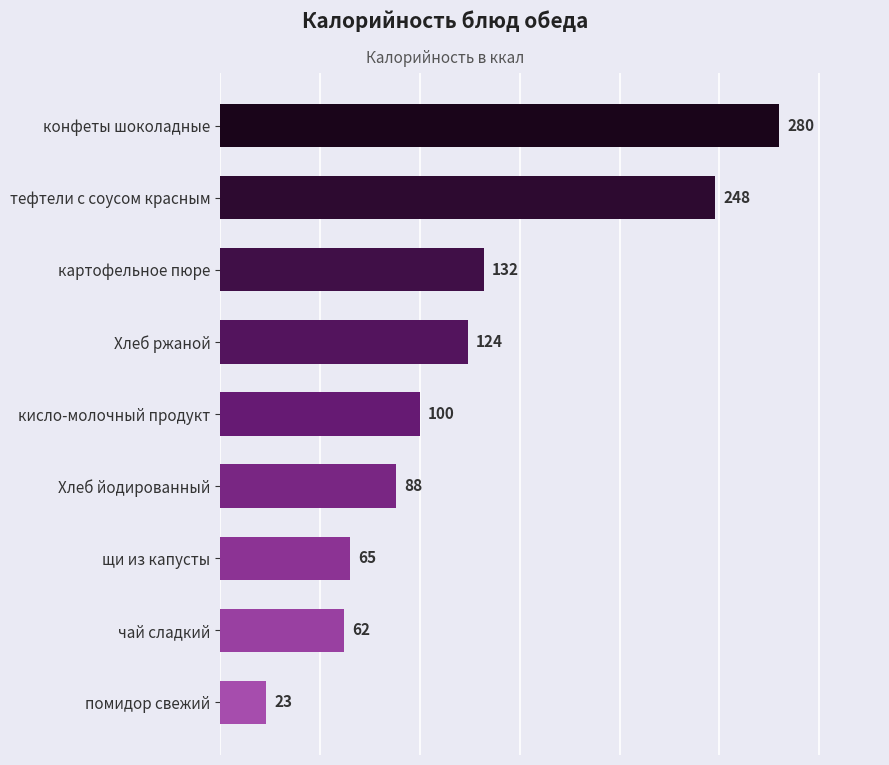

Does the chart contain any negative values?

No